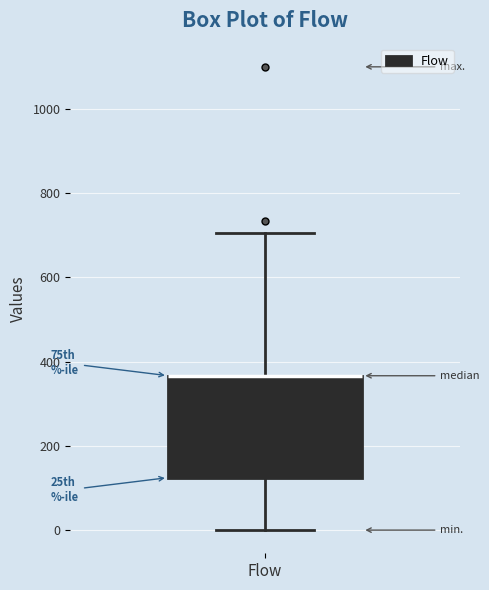

Read this box plot against the y-axis: the position of the median line, the range covered by the box, and the ends of both whiskers. The values are not printed on the chart, so give them approximately, as read against the axis.

median 360 (drawn on the box's upper edge), box 120 to 360, whiskers 0 to 700